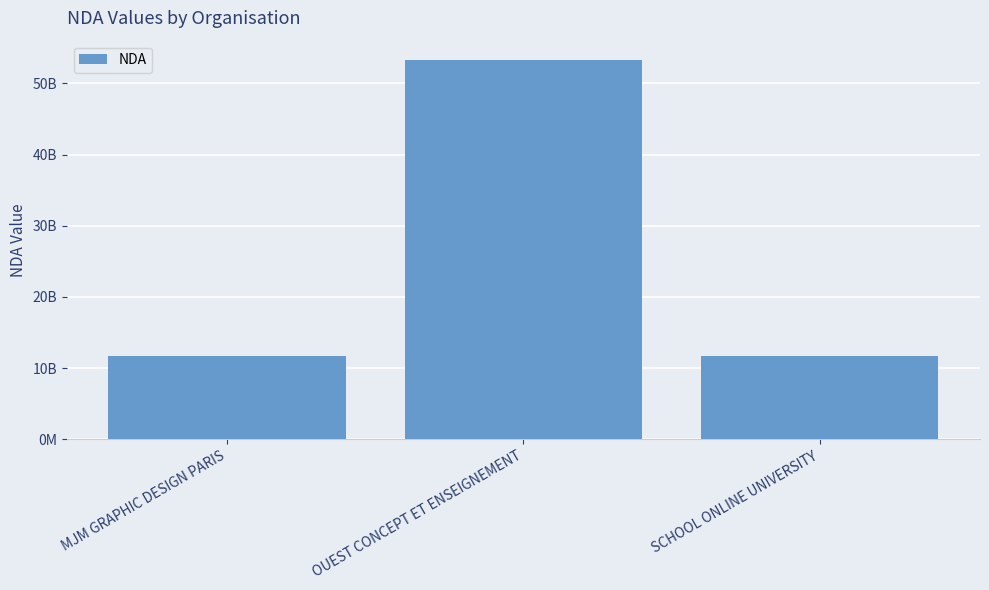

Are the bars horizontal?

No